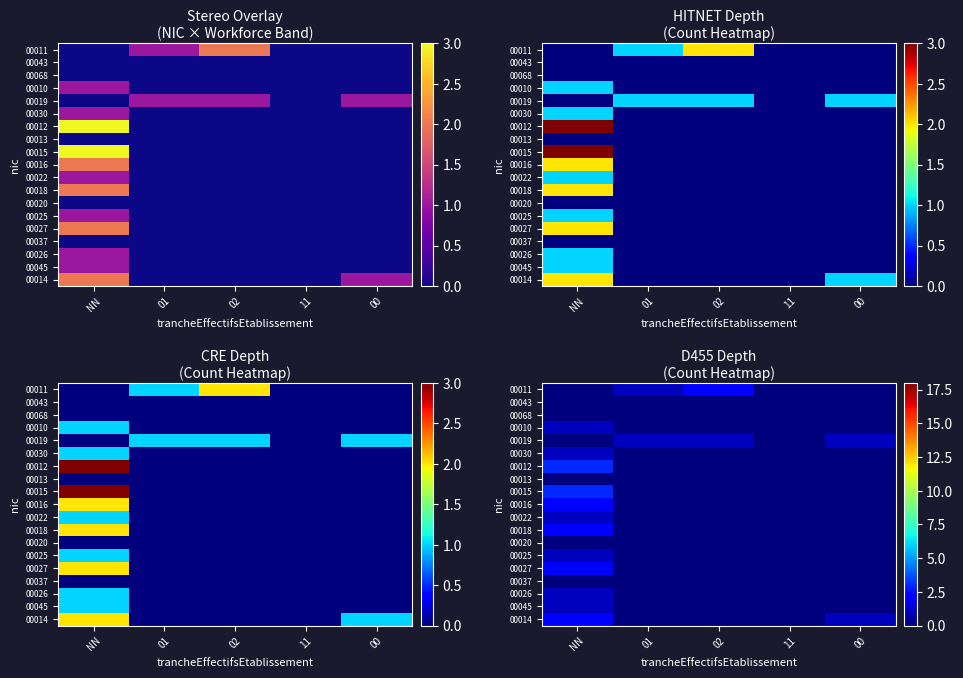

At how many categories does at least one series exceed 0?

4